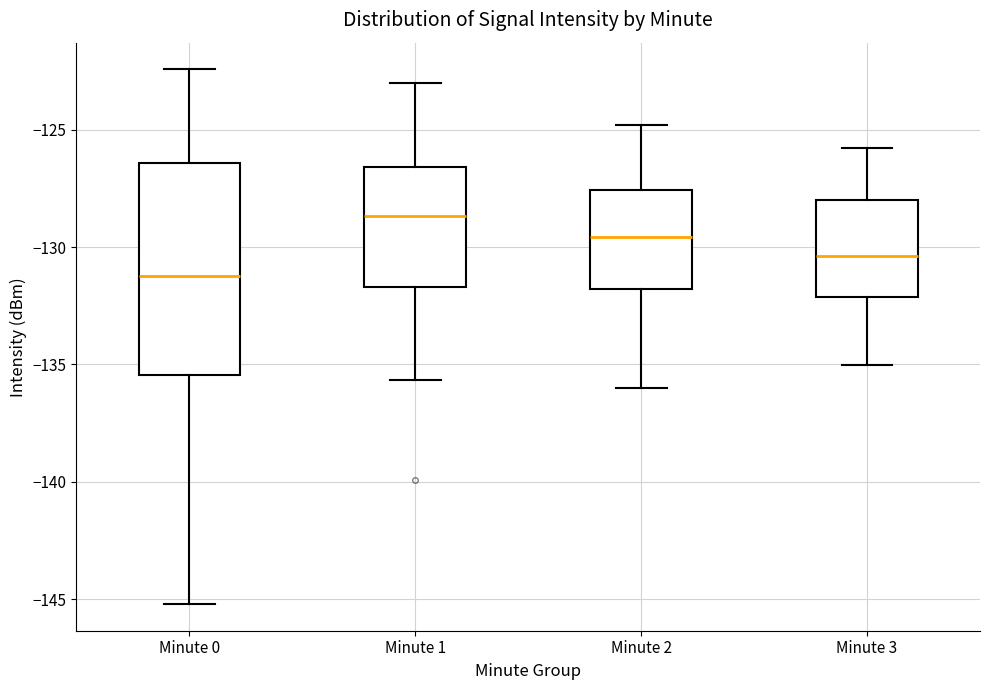

Where is the lower edge of the box for Minute 2 on the y-axis? The values are not printed on the chart, so give them approximately, as read against the axis.

-132.0